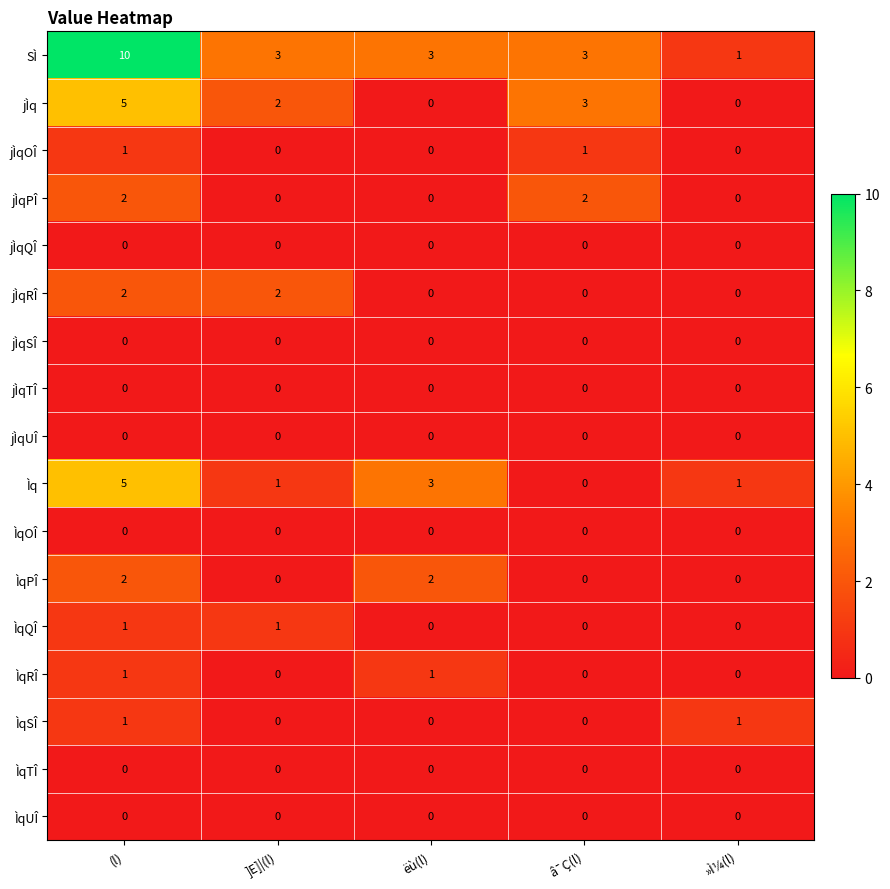

True or false: jÌqQÎ has a value of 0 at (l).

True